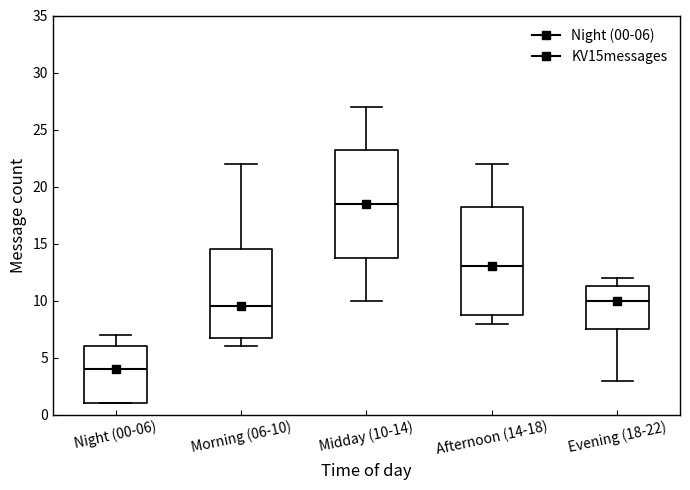

Where does the median line of the box for Afternoon (14-18) sit on the y-axis? The values are not printed on the chart, so give them approximately, as read against the axis.

13.0